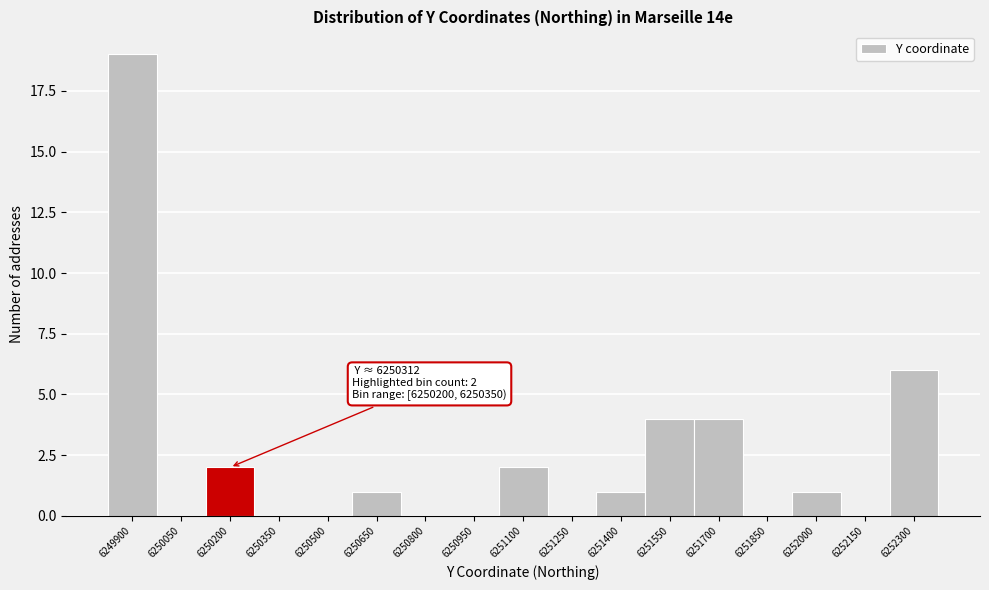

Reading right to left, what are all the values shown in this chart?

6252300=6	6252150=0	6252000=1	6251850=0	6251700=4	6251550=4	6251400=1	6251250=0	6251100=2	6250950=0	6250800=0	6250650=1	6250500=0	6250350=0	6250200=2	6250050=0	6249900=19